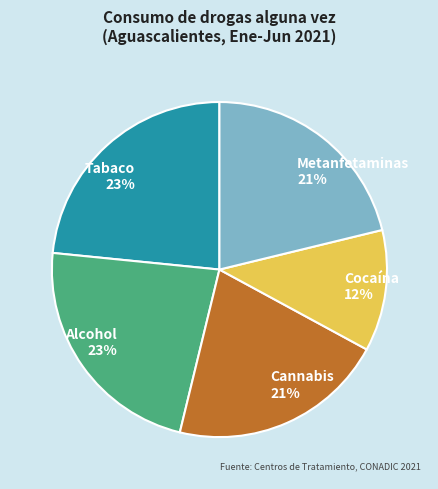

To the nearest percent, what is the difference between the Cannabis and Alcohol slice percentages?

2%